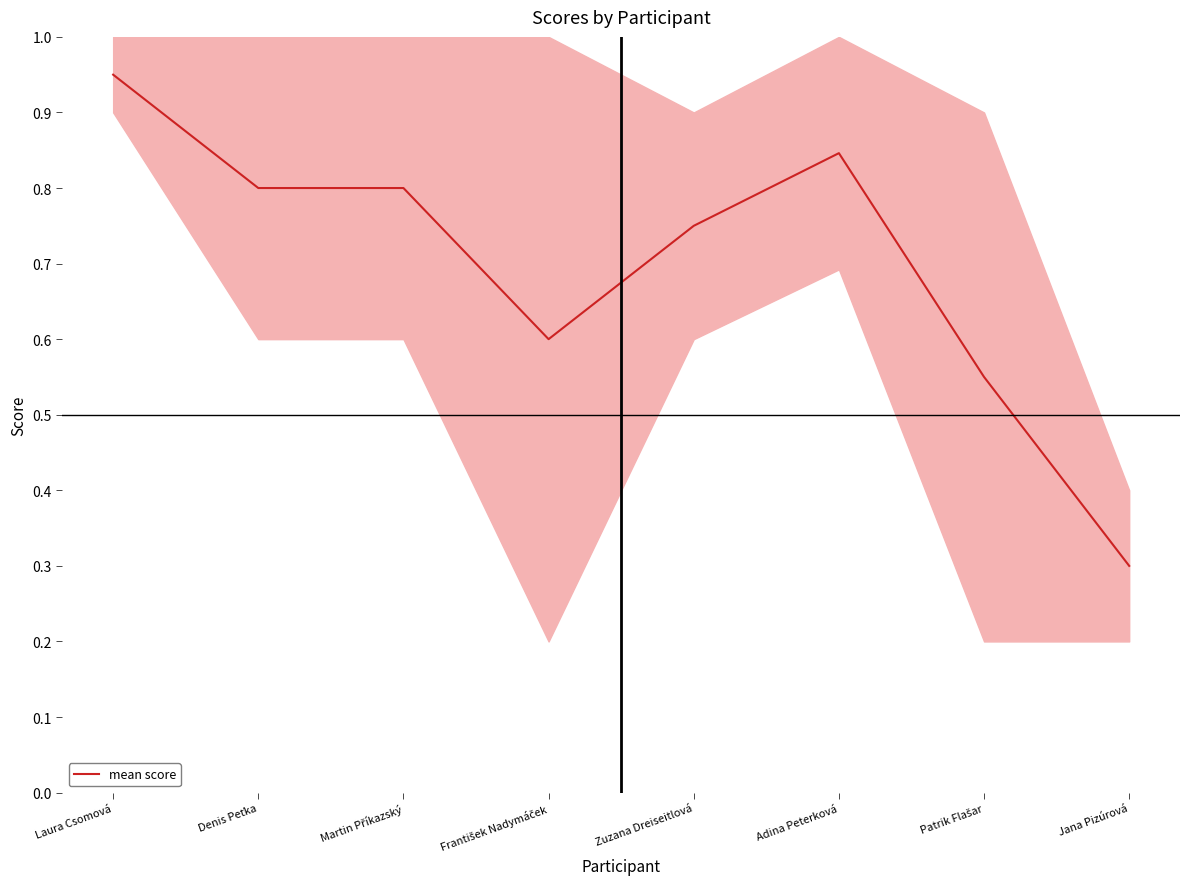

Reading right to left, extract all data points from this chart.

Jana Pizúrová=0.3	Patrik Flašar=0.6	Adina Peterková=0.8	Zuzana Dreiseitlová=0.8	František Nadymáček=0.6	Martin Příkazský=0.8	Denis Peťka=0.8	Laura Csomová=0.9